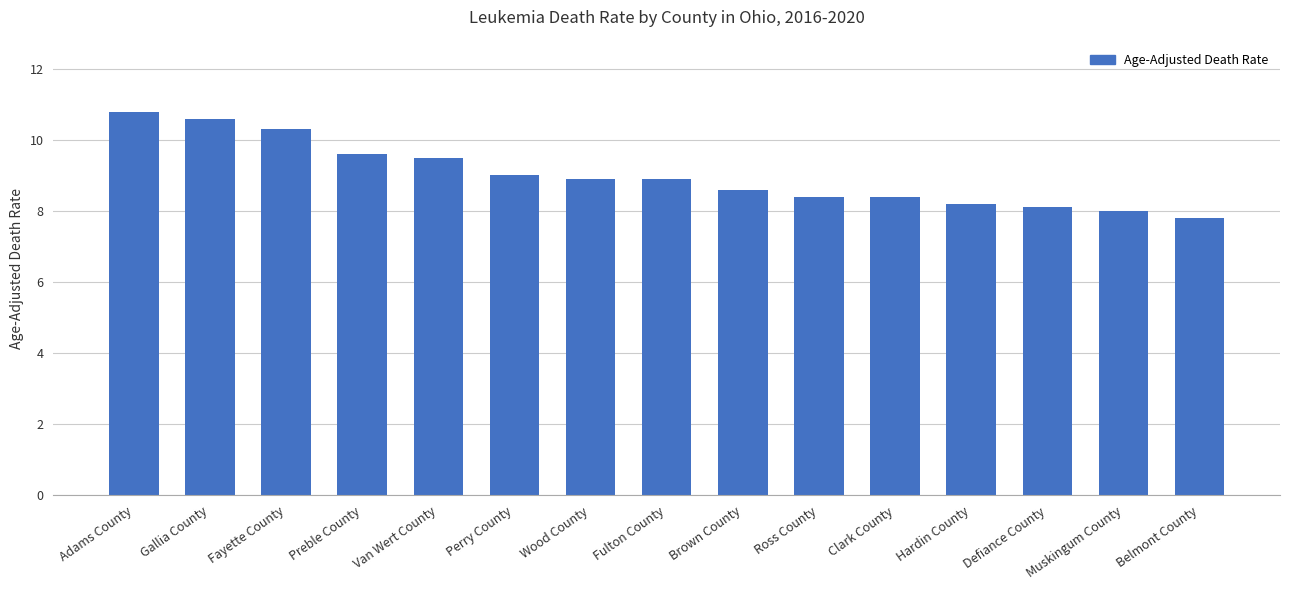

The value at Brown County is 8.6. True or false?

True